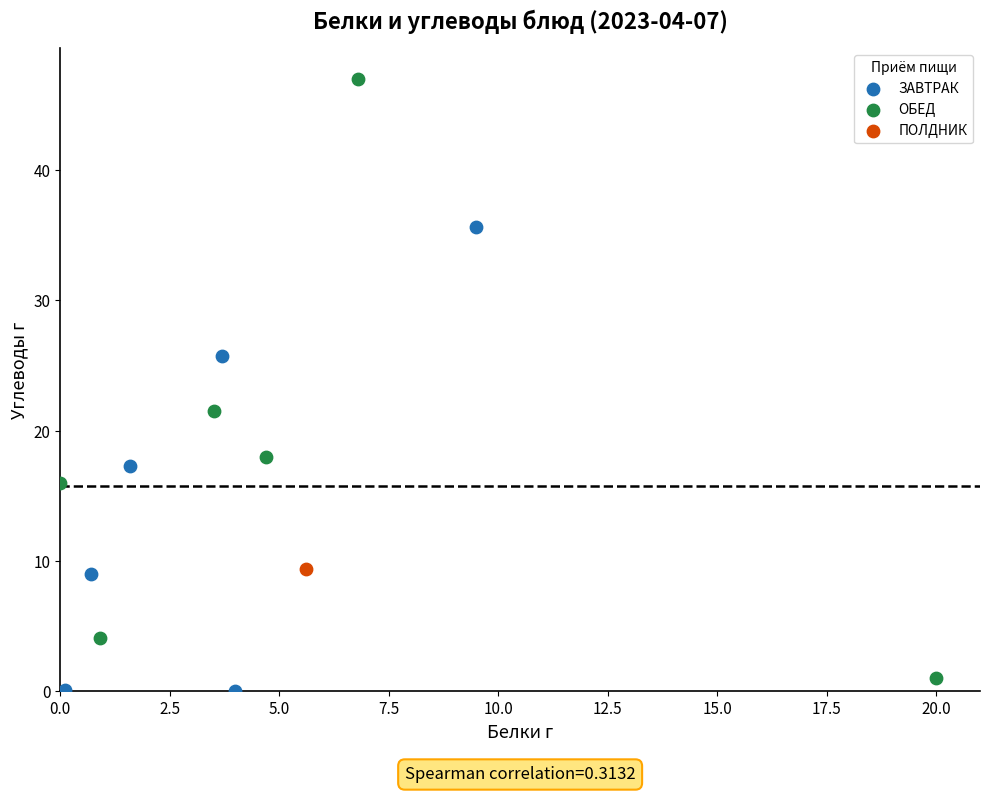

What are all the series names shown in the legend?

ЗАВТРАК, ОБЕД, ПОЛДНИК